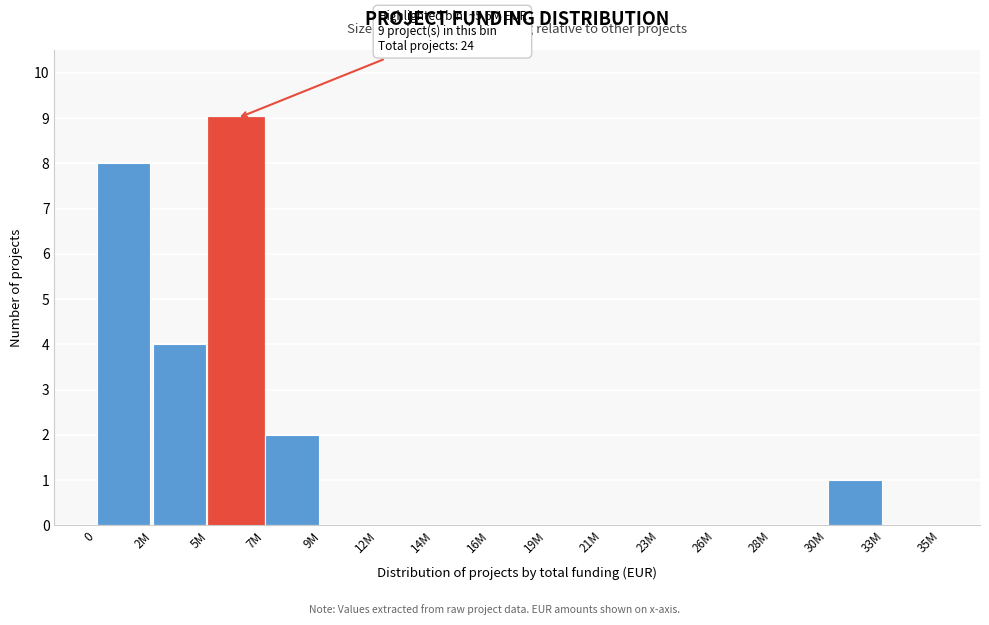

Reading right to left, transcribe all the data shown in this chart.

33M=0	30M=1	28M=0	26M=0	23M=0	21M=0	19M=0	16M=0	14M=0	12M=0	9M=0	7M=2	5M=9	2M=4	0=8